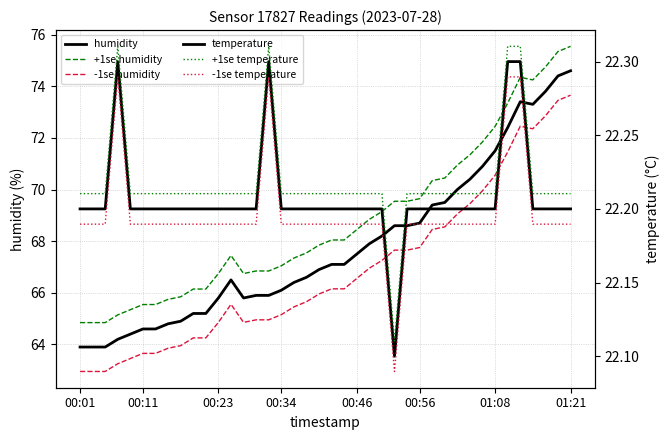

What is the maximum value for +1se humidity?

75.5